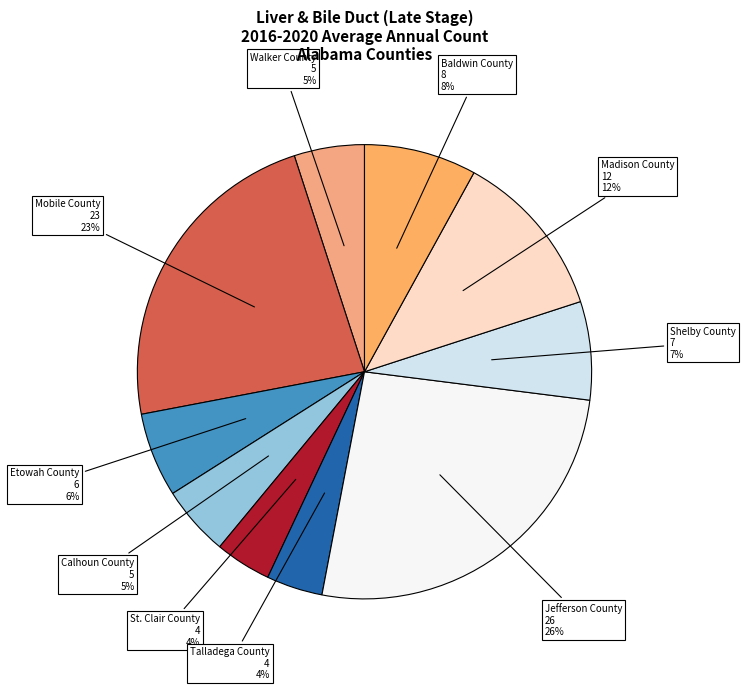

Does Madison County account for over 50% of the chart?

No